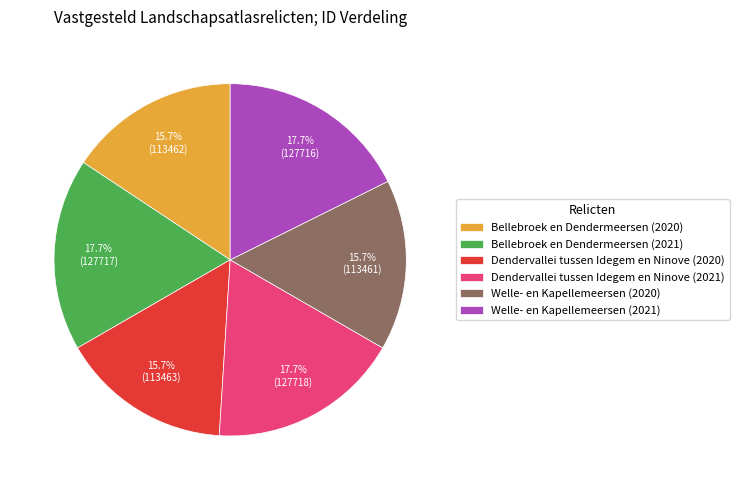

To the nearest percent, what is the combined percentage of Bellebroek en Dendermeersen (2020) and Dendervallei tussen Idegem en Ninove (2021)?

33%